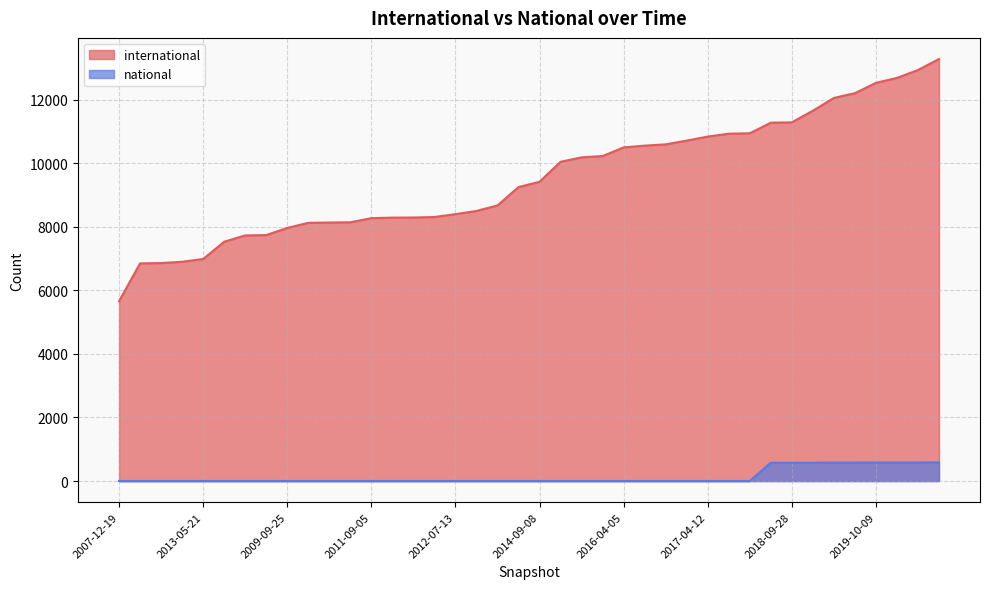

What is the spread (max minus min) of values at 2010-11-17?

8306